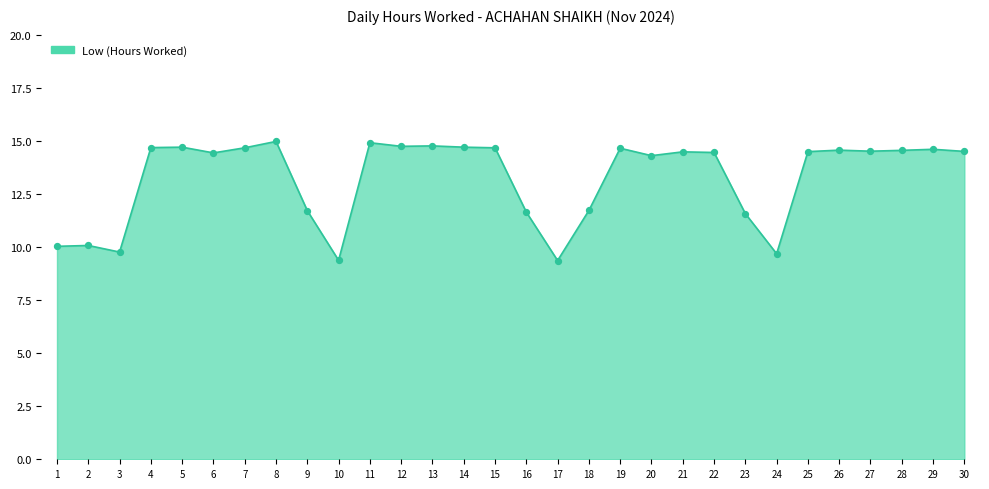

Approximately how many times larger is the value at 23 compared to 27?

0.8